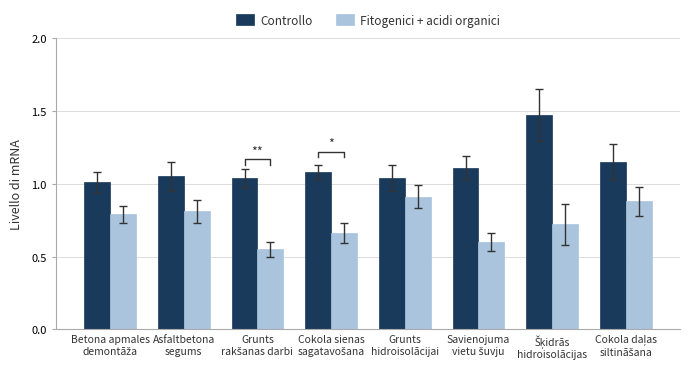

True or false: Fitogenici + acidi organici has a value of 0.4 at Betona apmales
demontāža.

False